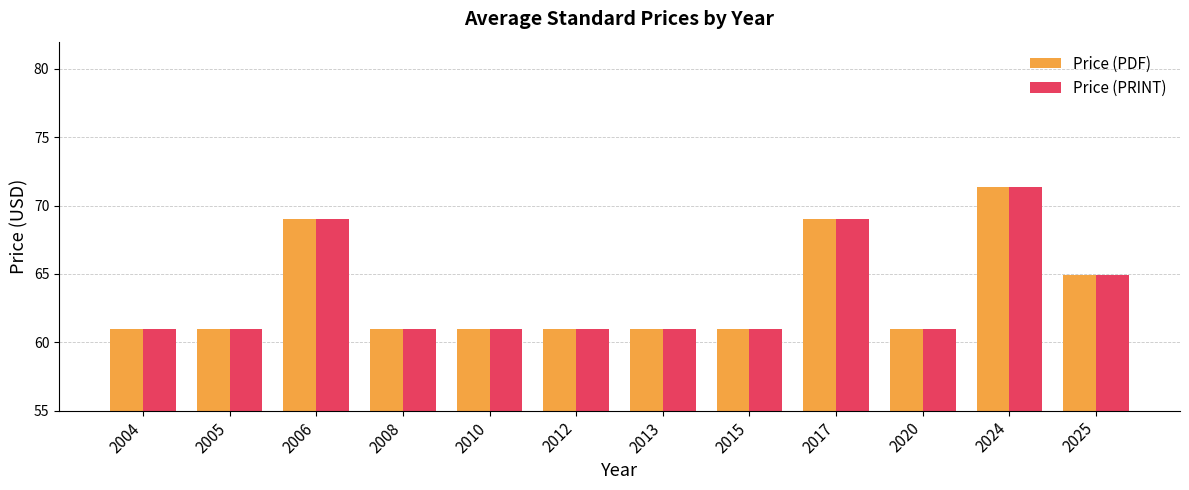

What is the total value across all series at 2005?

122.0